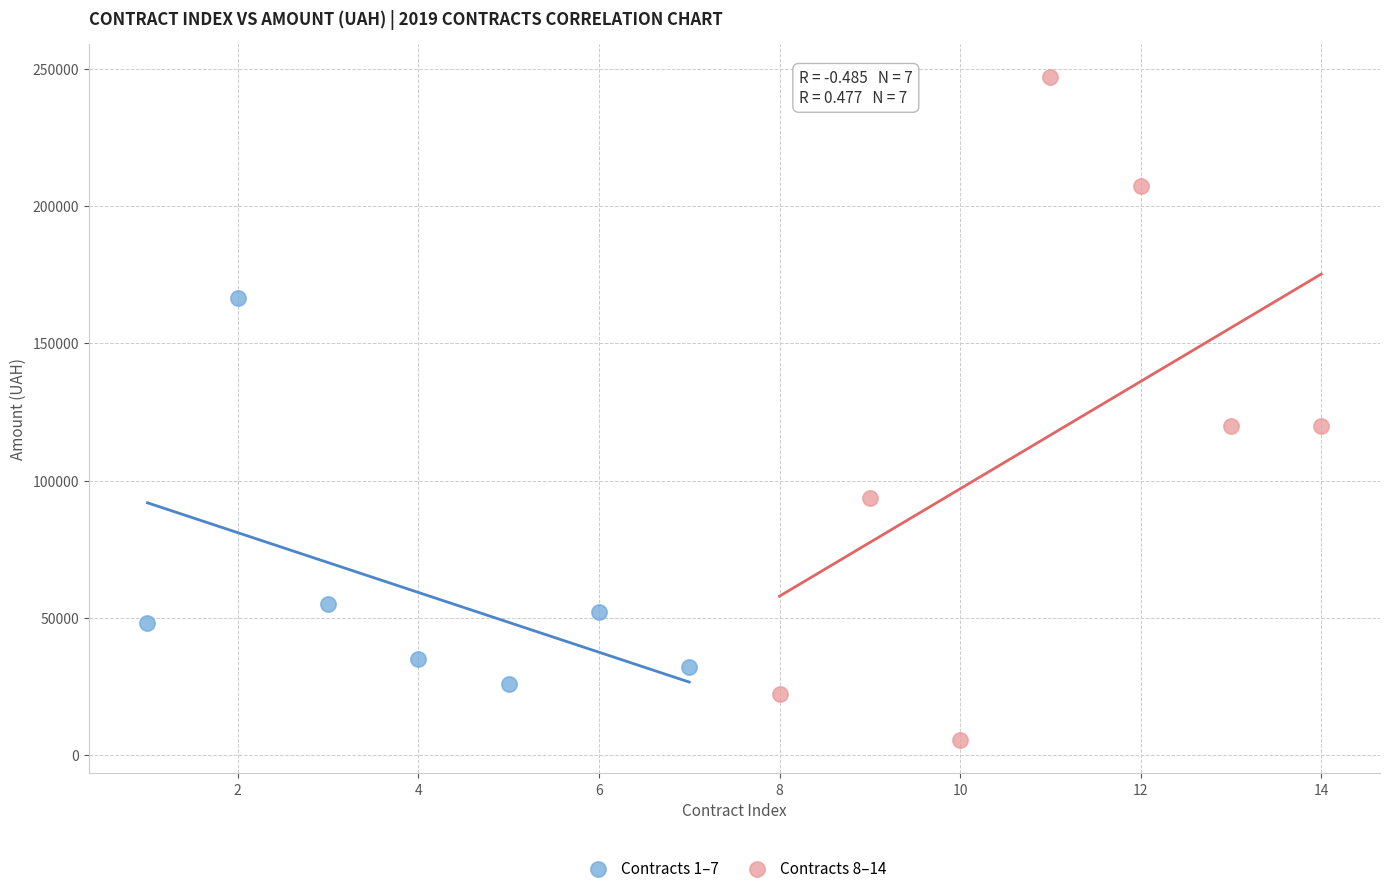

Which series reaches the maximum Y coordinate?

Contracts 8–14